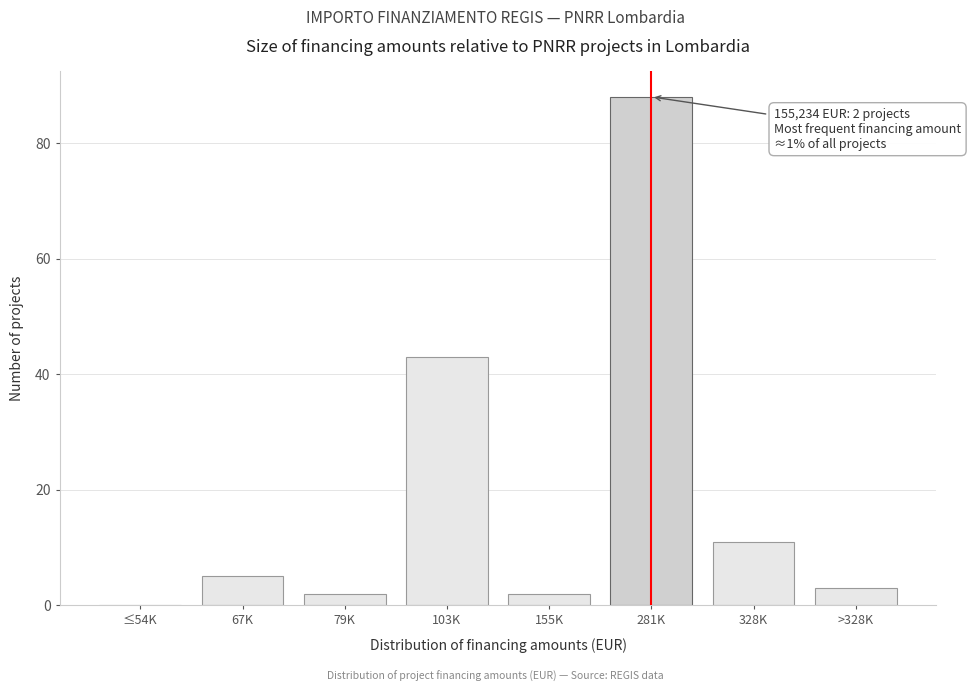

Reading right to left, transcribe all the data shown in this chart.

>328K=3	328K=11	281K=88	155K=2	103K=43	79K=2	67K=5	≤54K=0